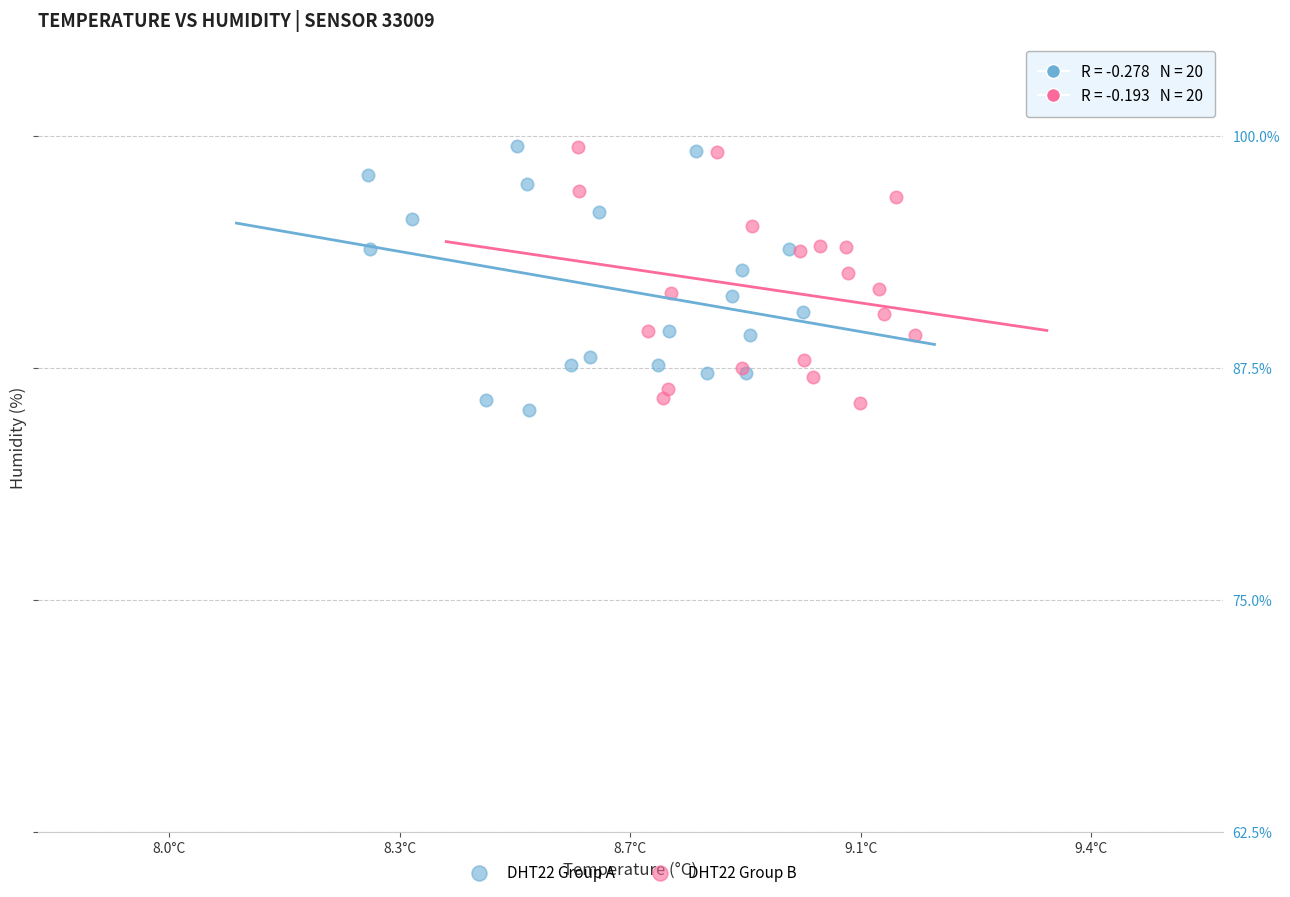

What are all the series names shown in the legend?

DHT22 Group A, DHT22 Group B